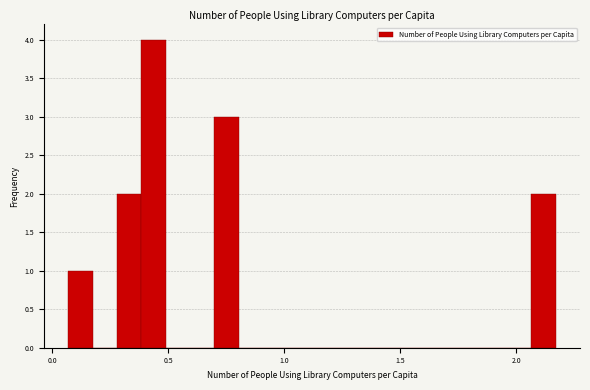

Read against the x-axis, roughly where is the centre of the tallest bar?

0.45